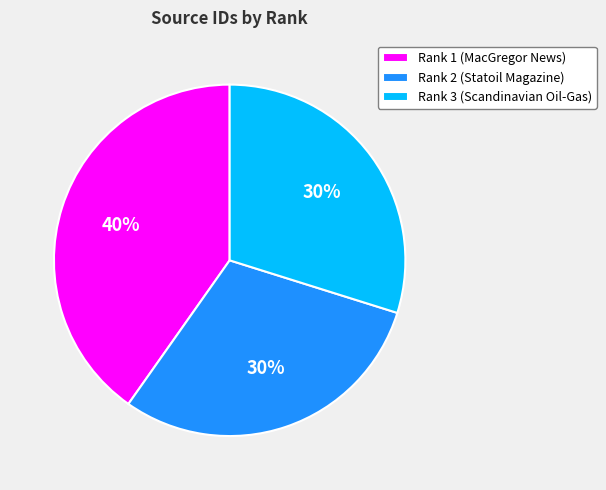

Approximately how many times larger is the value at Rank 3 (Scandinavian Oil-Gas) compared to Rank 2 (Statoil Magazine)?

1.0